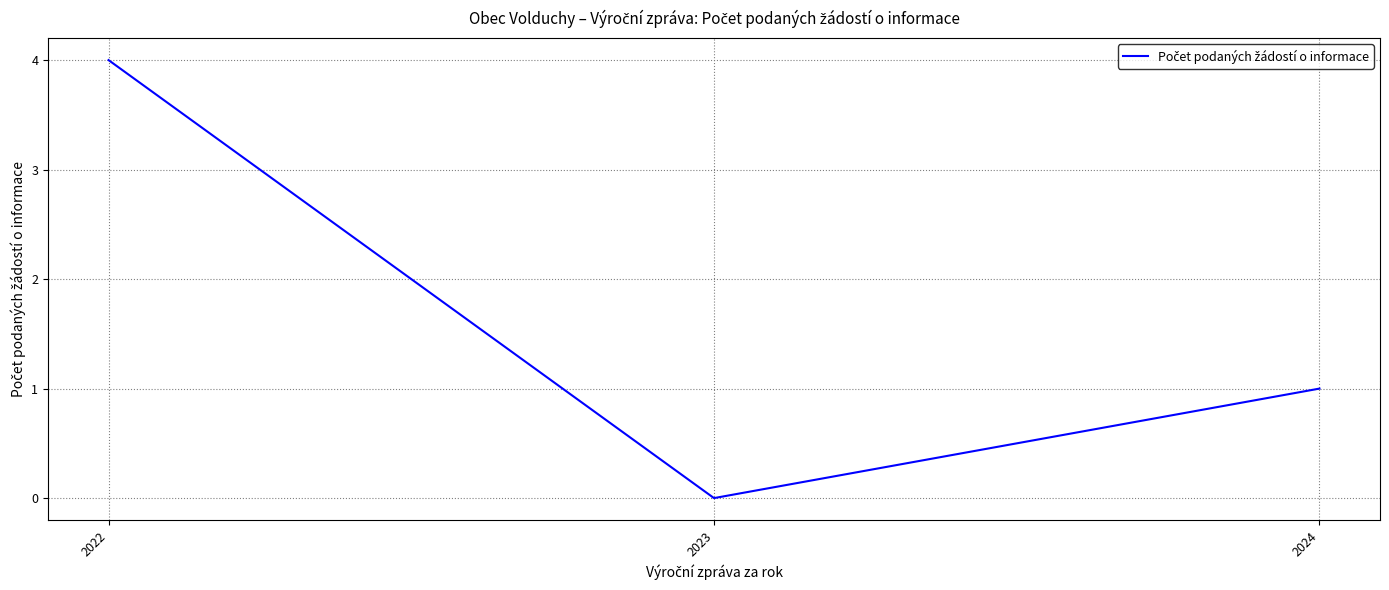

At which label is the value closest to 2?

2024